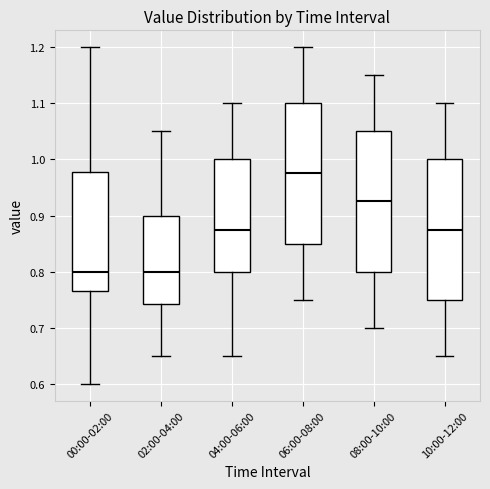

Reading left to right, transcribe this box plot: for each box, give where its median line is, the range the box spans, and where its two whiskers end, as read against the y-axis. The values are not printed on the chart, so give them approximately, as read against the axis.

00:00-02:00: median 0.80, box 0.77 to 0.98, whiskers 0.60 to 1.20
02:00-04:00: median 0.80, box 0.74 to 0.90, whiskers 0.65 to 1.05
04:00-06:00: median 0.88, box 0.80 to 1.00, whiskers 0.65 to 1.10
06:00-08:00: median 0.98, box 0.85 to 1.10, whiskers 0.75 to 1.20
08:00-10:00: median 0.93, box 0.80 to 1.05, whiskers 0.70 to 1.15
10:00-12:00: median 0.88, box 0.75 to 1.00, whiskers 0.65 to 1.10